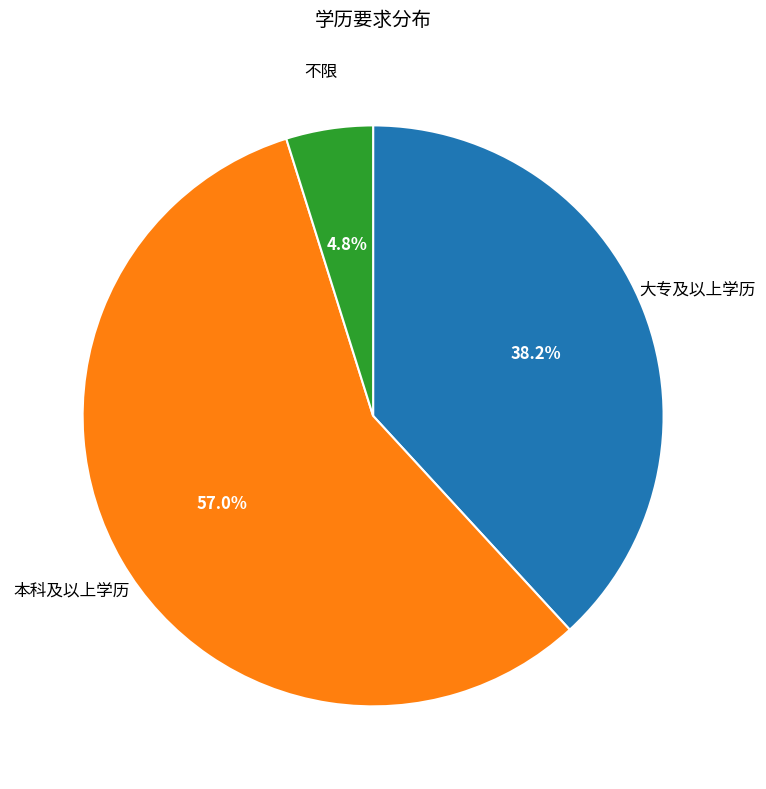

What is the ratio of the value at 大专及以上学历 to the value at 本科及以上学历?

0.7